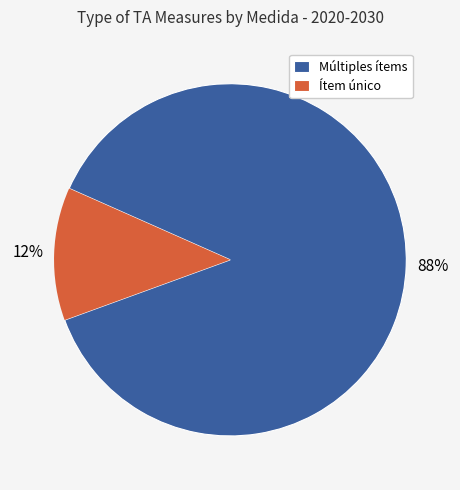

Do Múltiples ítems and Ítem único together represent more than half of the pie?

Yes